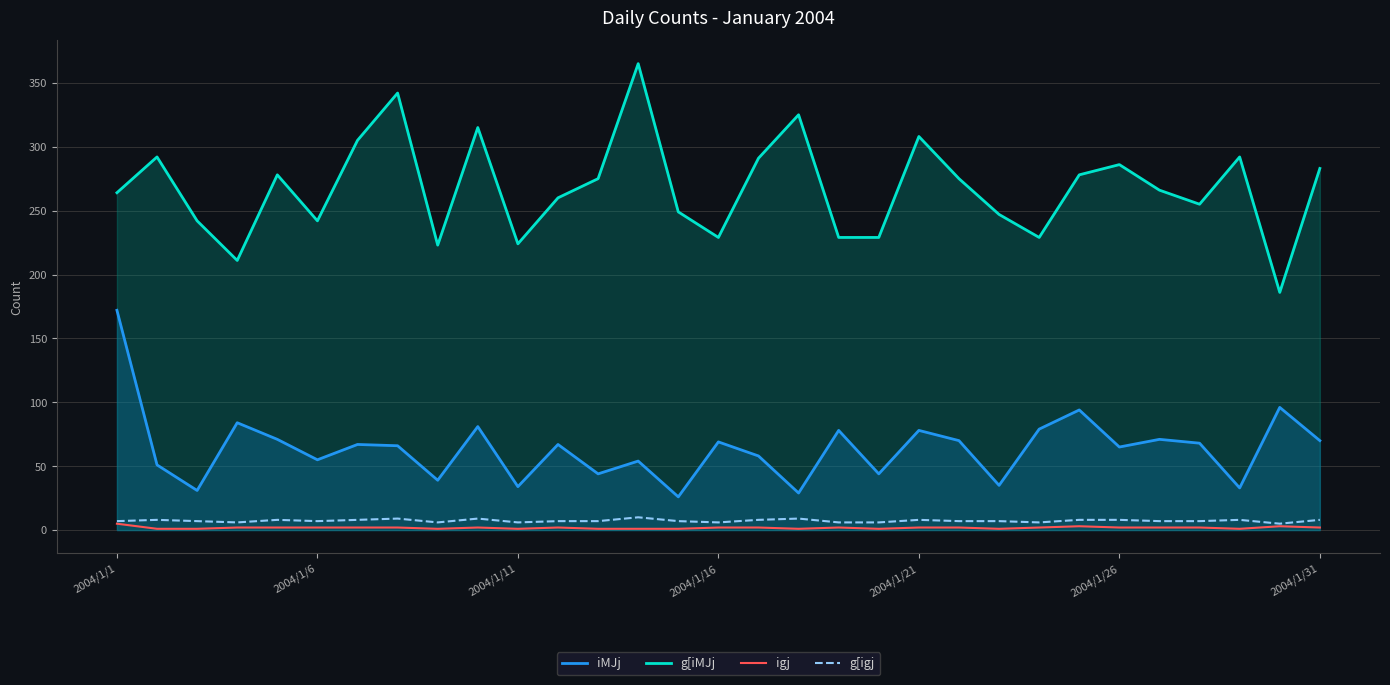

What is the sum of the g[igj values at 18 and 9?

15